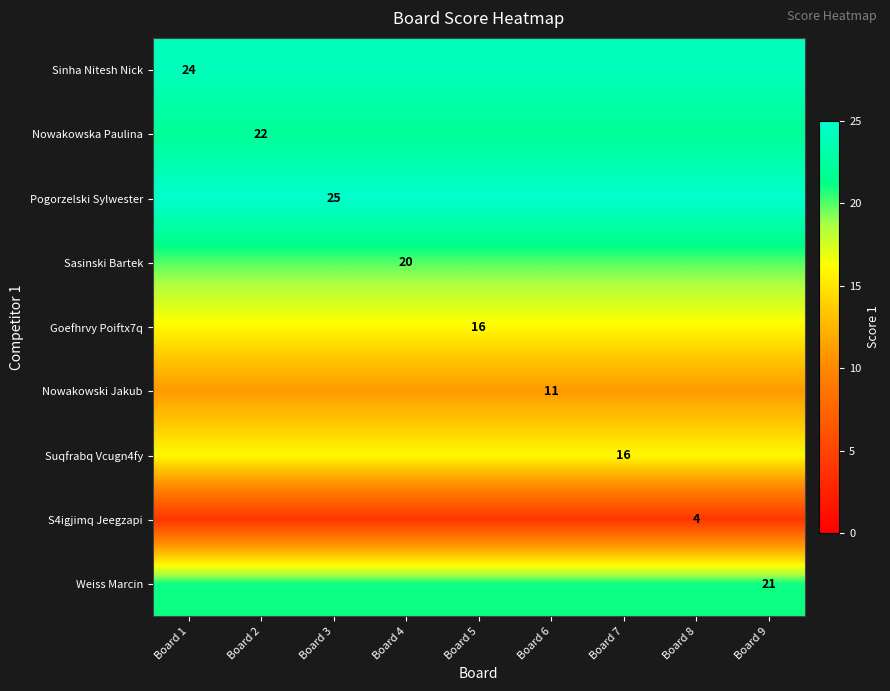

The value of Sasinski Bartek at Board 4 is 20. True or false?

True